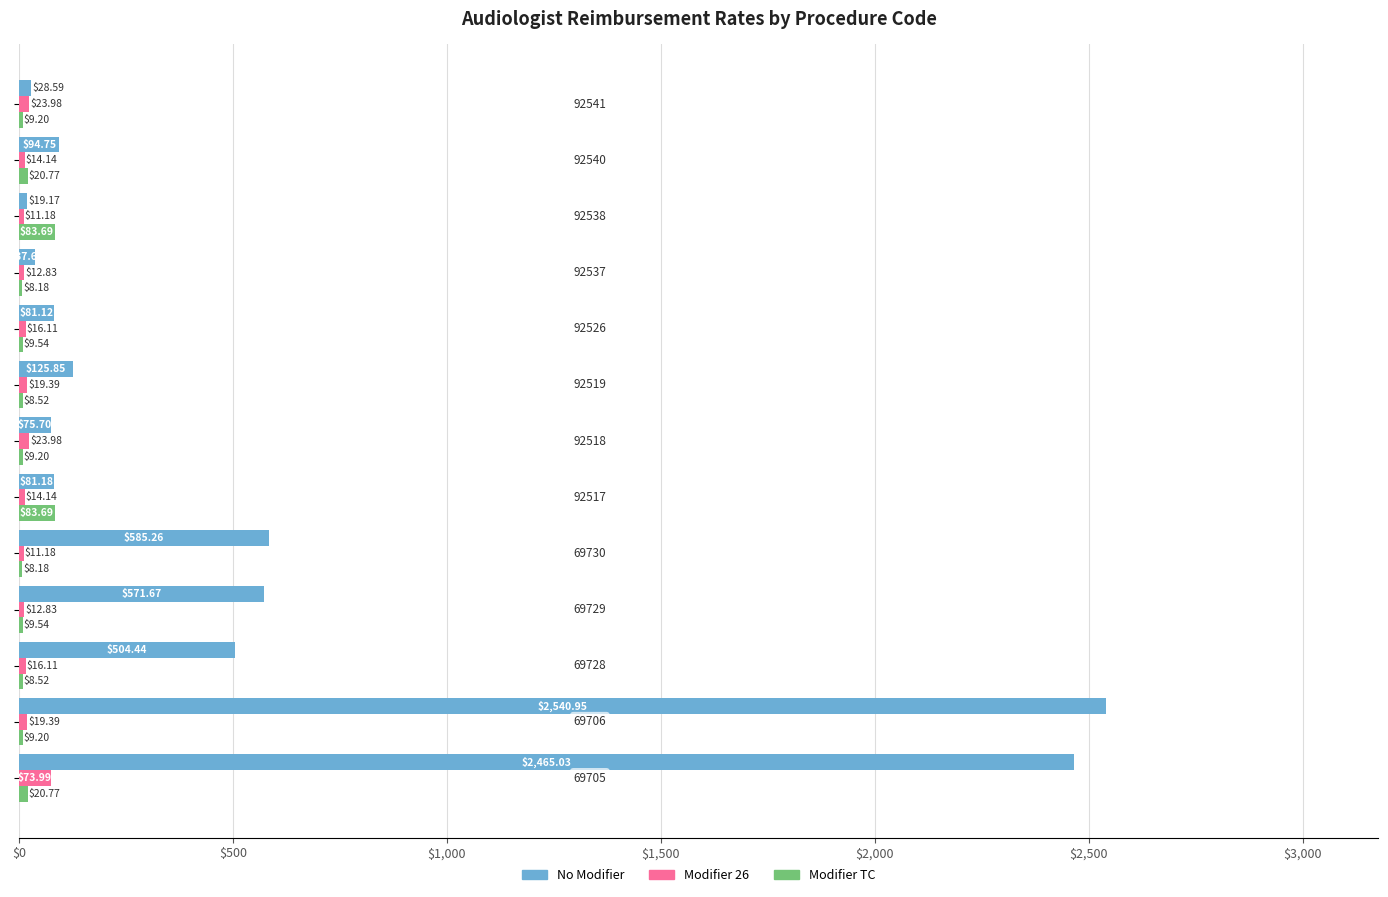

Which series has the largest total across all categories?

No Modifier